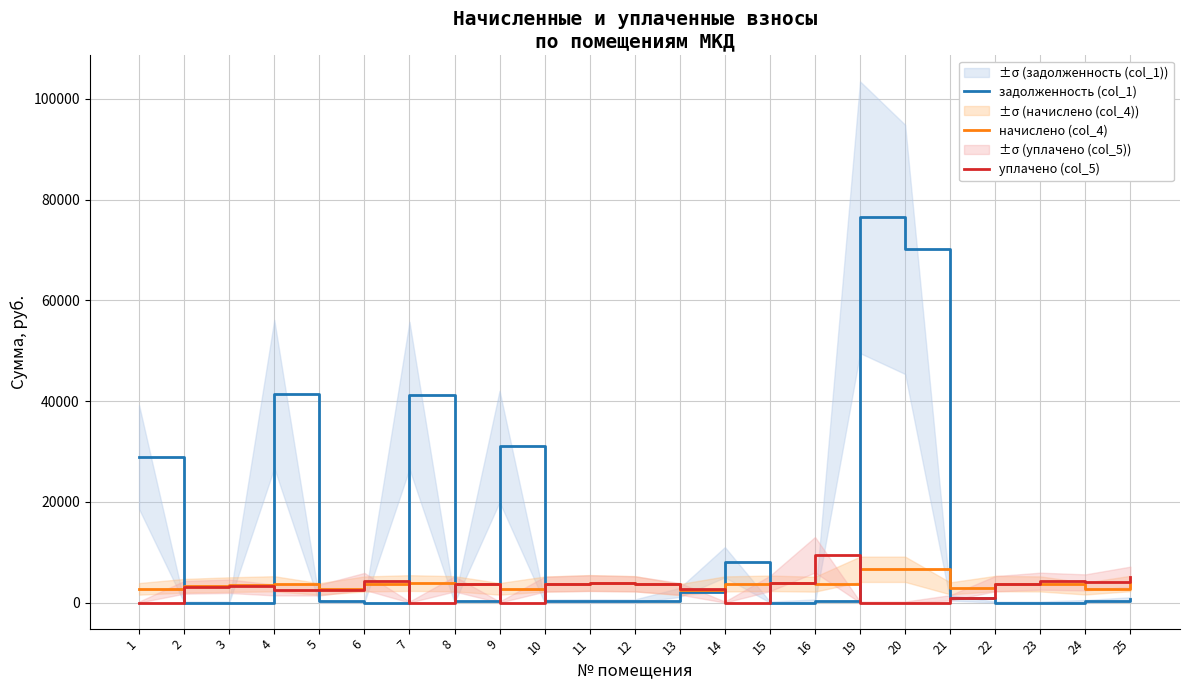

What value does the задолженность (col_1) series have at 16?

307.6